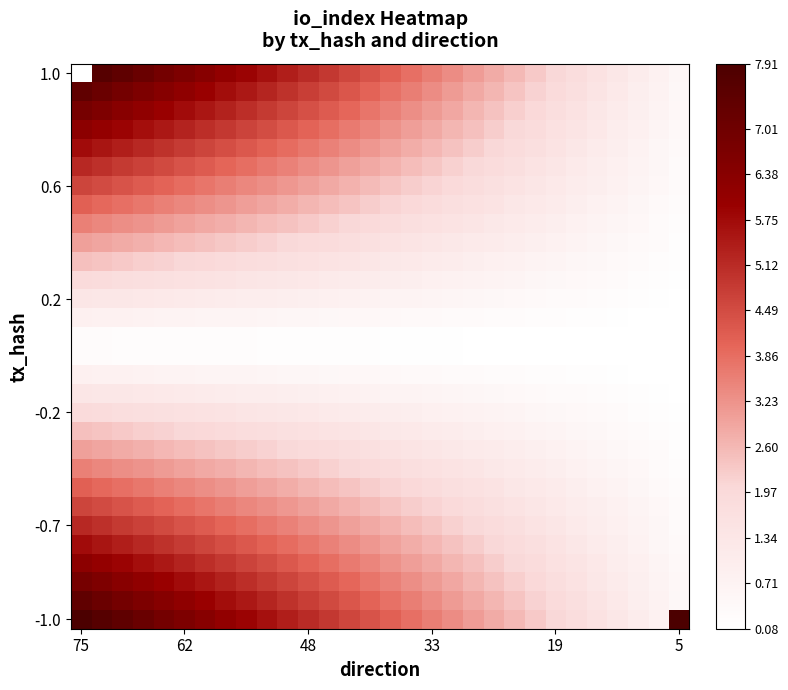

At which category does the chart reach its minimum across all series?

5